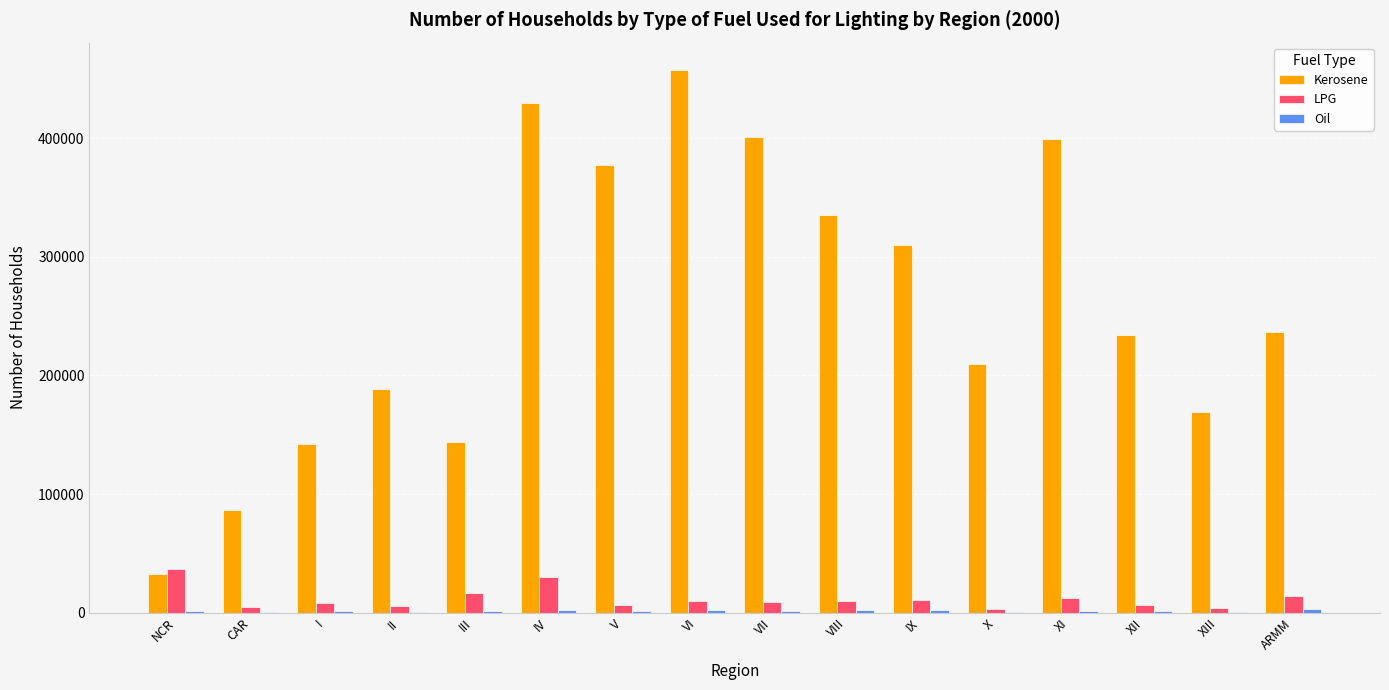

The value of Kerosene at VII is 401273. True or false?

True